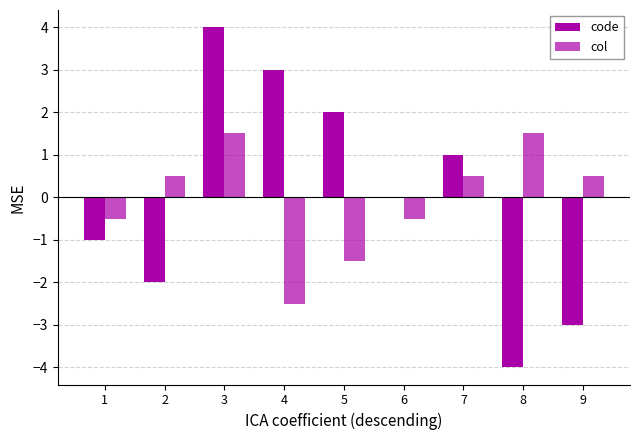

How many series are shown in this chart?

2